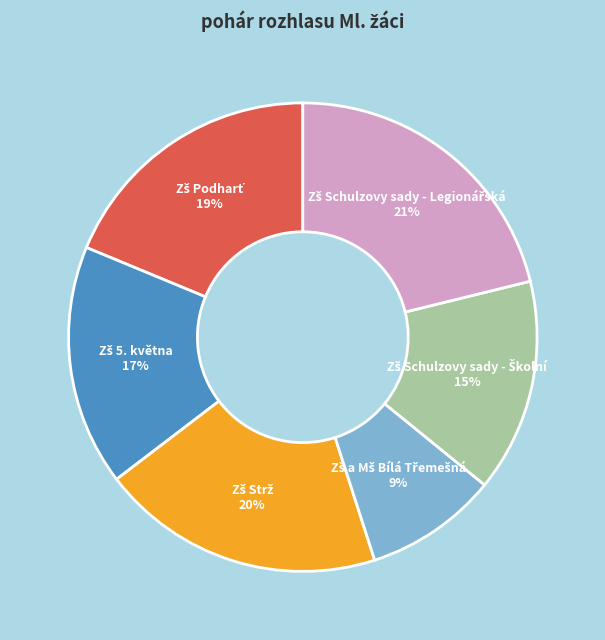

Does any single category account for the majority?

No